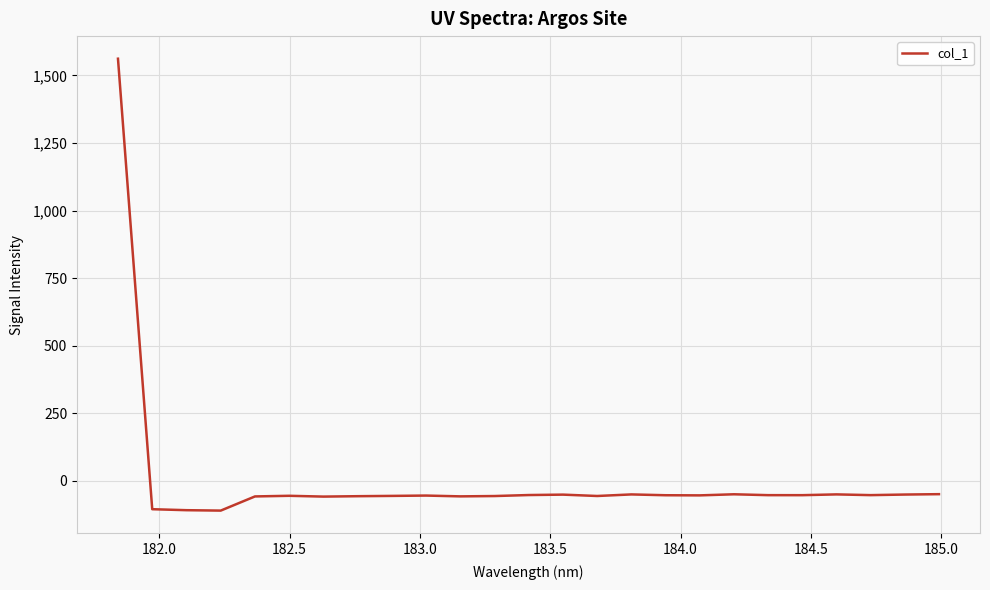

What is the maximum value shown in the chart?

1561.7